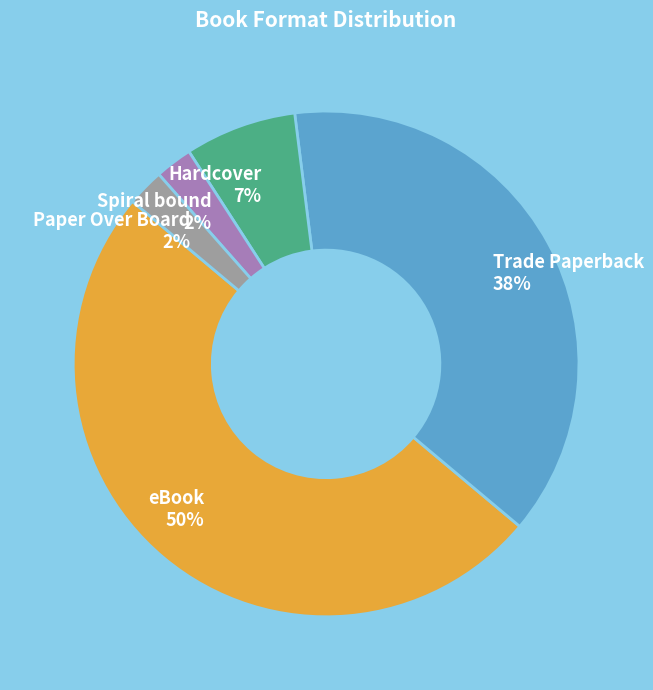

Does Paper Over Board account for over 50% of the chart?

No